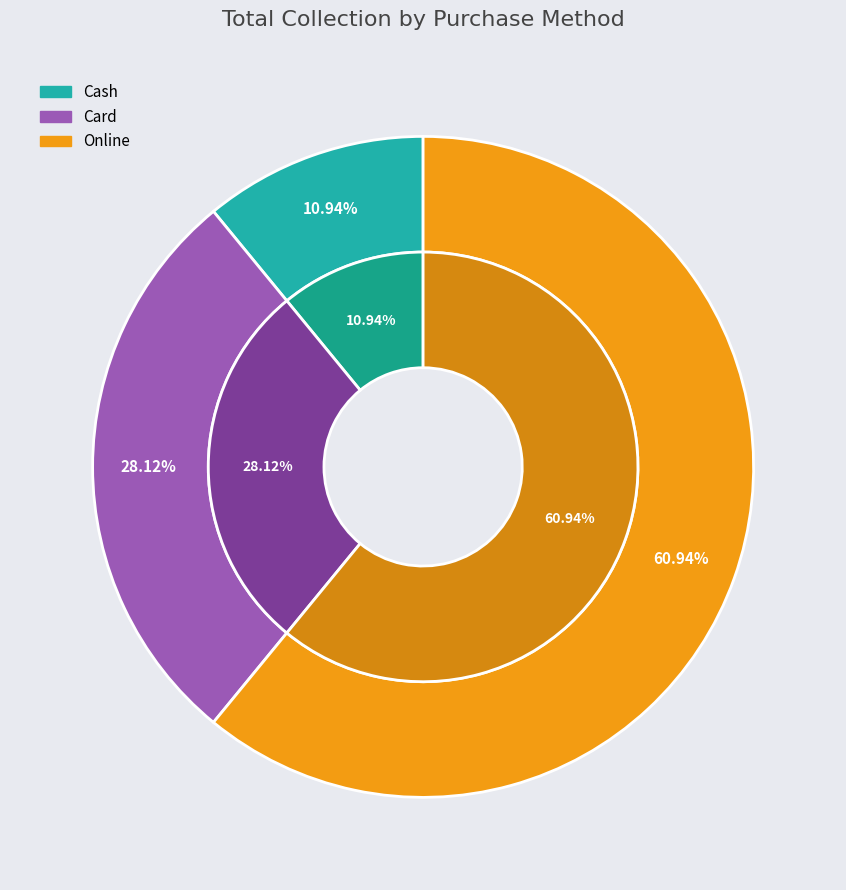

Which has a higher value, Cash or Online?

Online